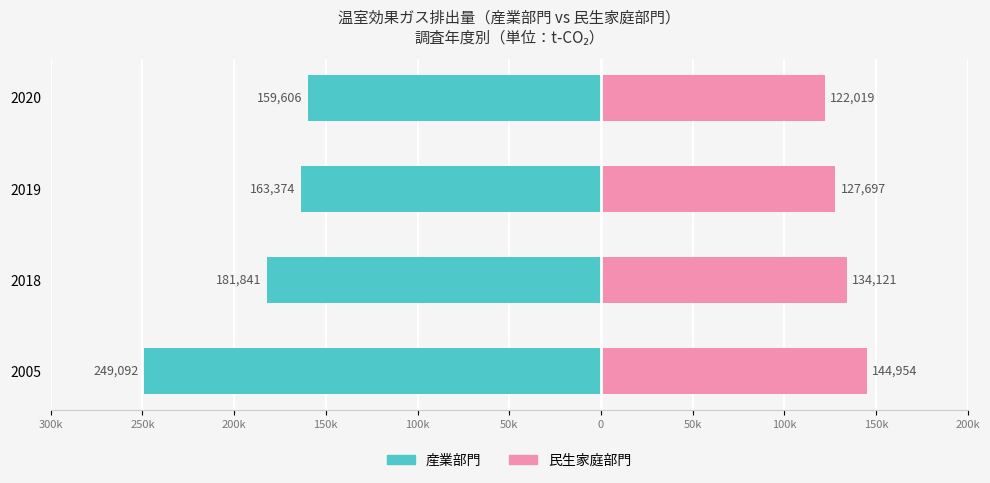

Which series changed the most between 2005 and 2019?

産業部門